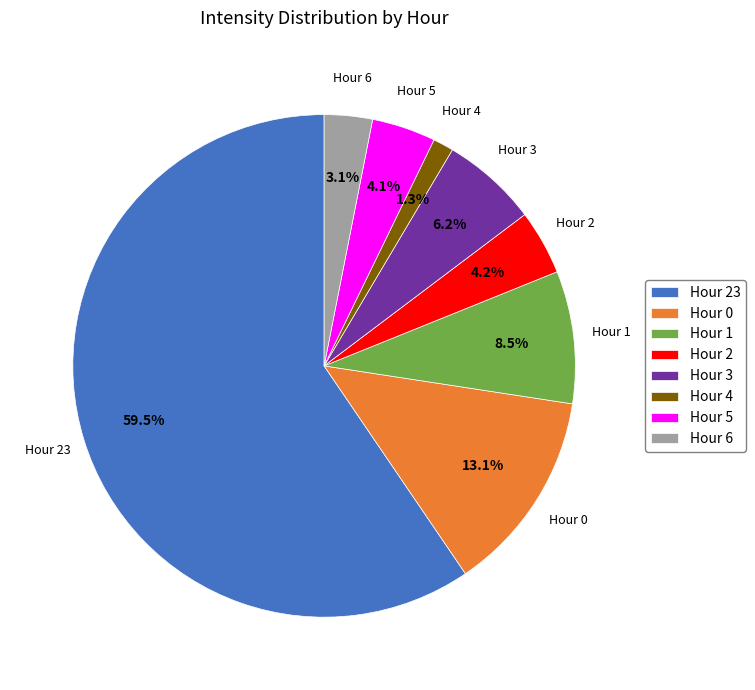

Does Hour 1 represent more than half of the total?

No